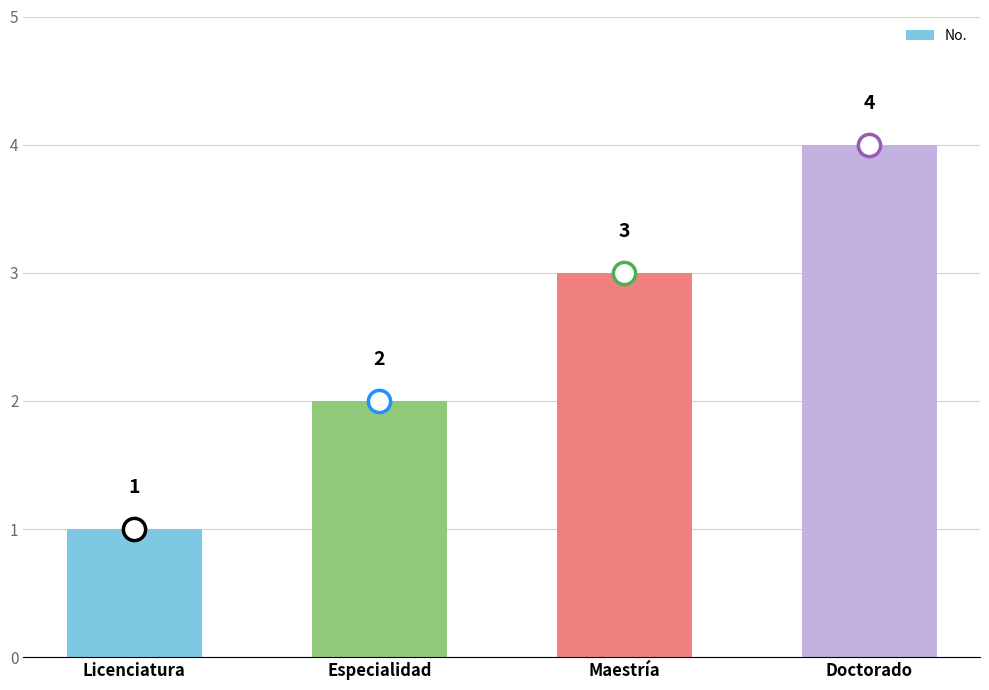

What is the ratio of the value at Doctorado to the value at Licenciatura?

4.0